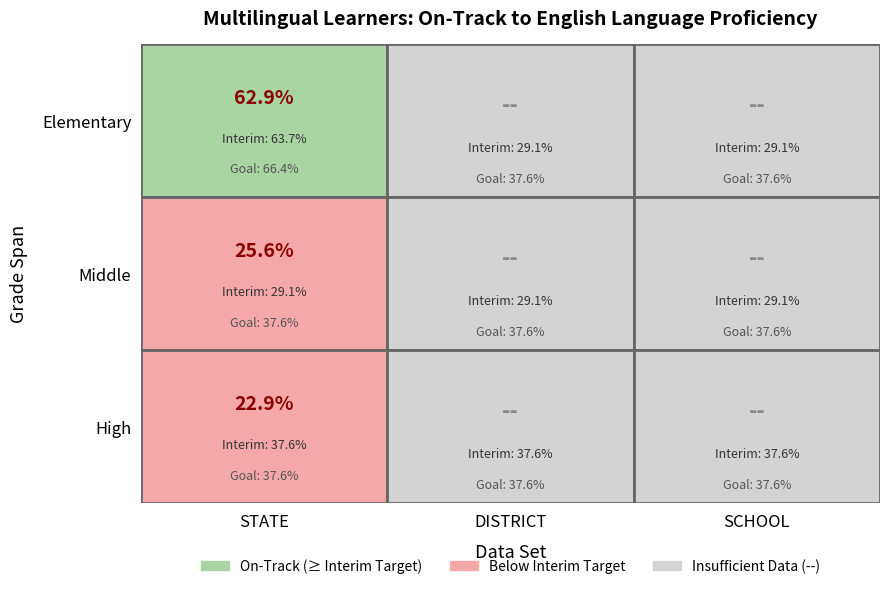

At how many categories does at least one series exceed 0?

1